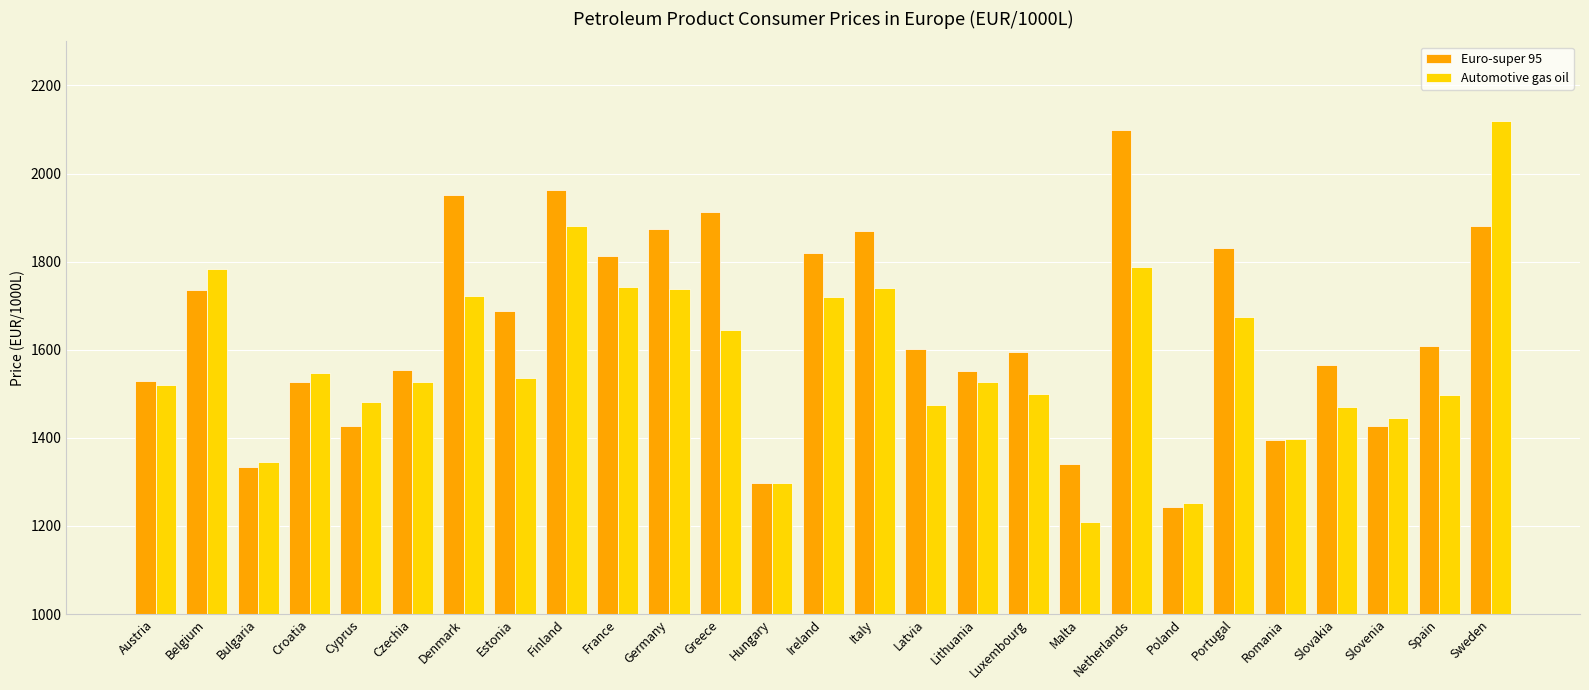

At which category is the sum across all series the highest?

Sweden